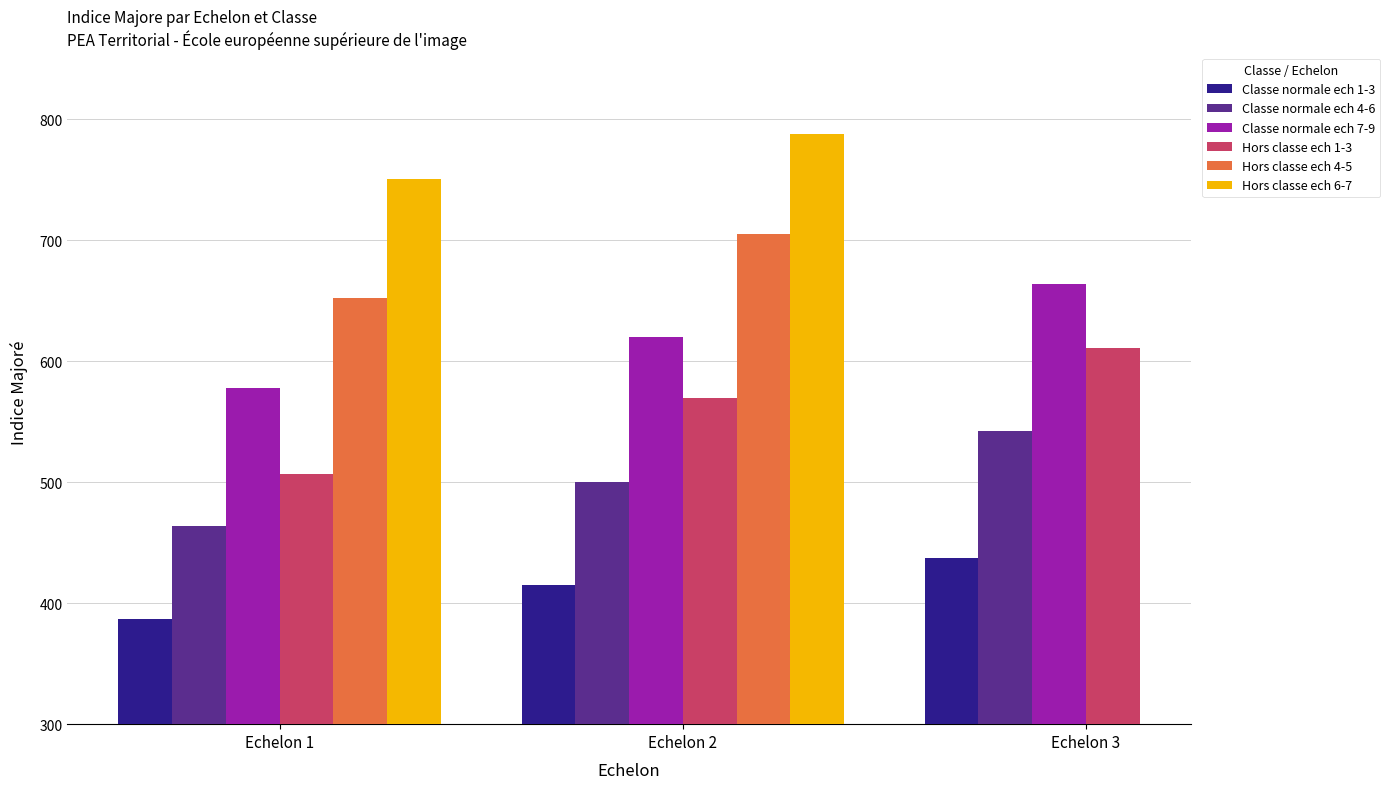

How many data points in Hors classe ech 6-7 are less than 788?

1